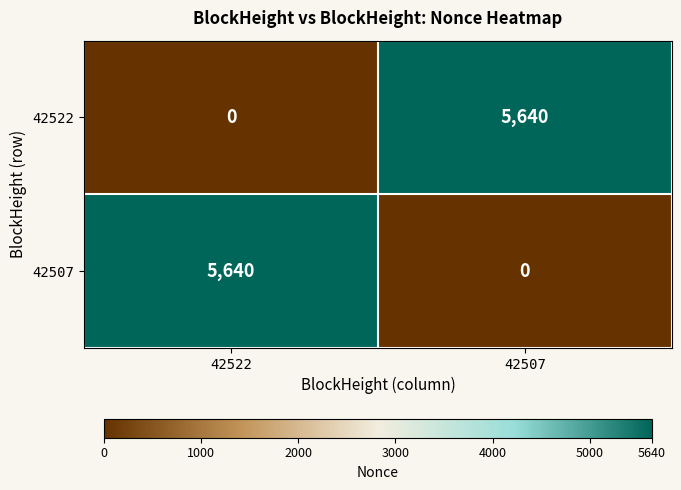

Count the number of data series in this chart.

2